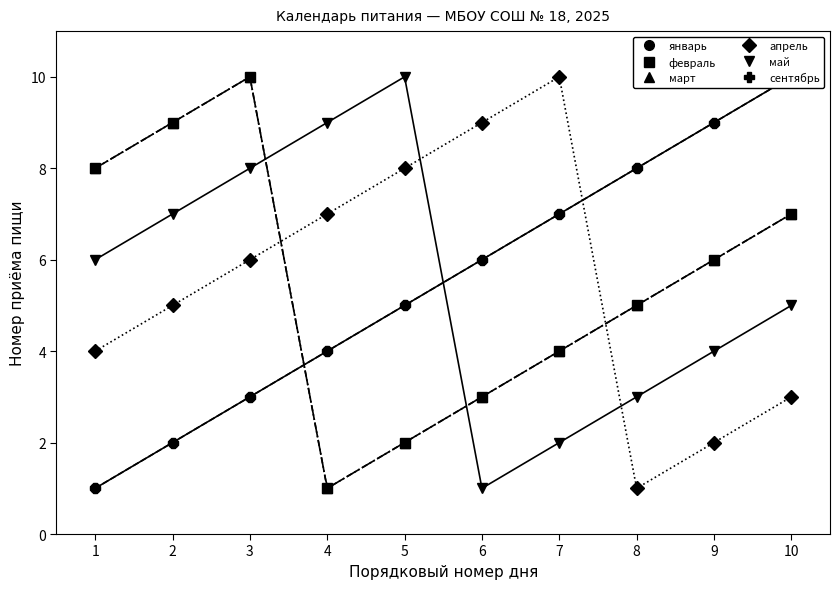

How many февраль values are between 3 and 8?

6